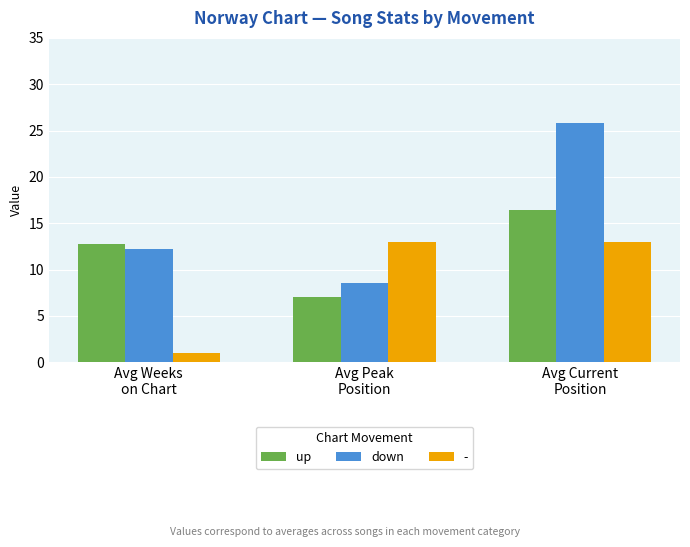

What are all the series names shown in the legend?

up, down, -